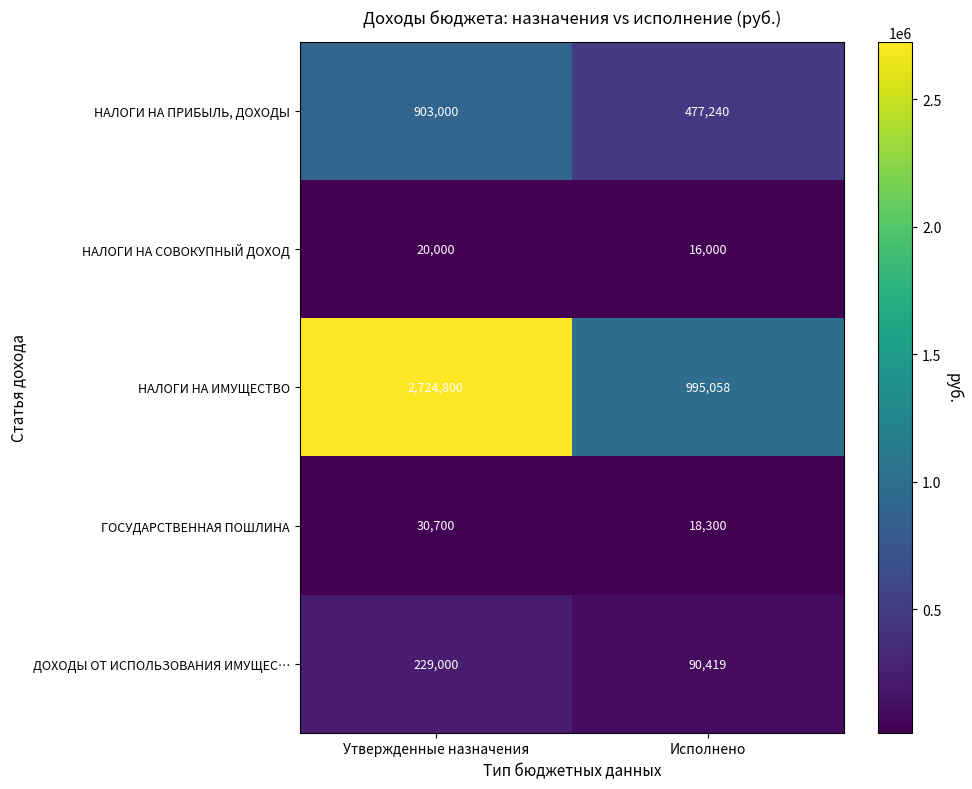

What value does the НАЛОГИ НА ПРИБЫЛЬ, ДОХОДЫ series have at Исполнено, to the nearest 50?

477250